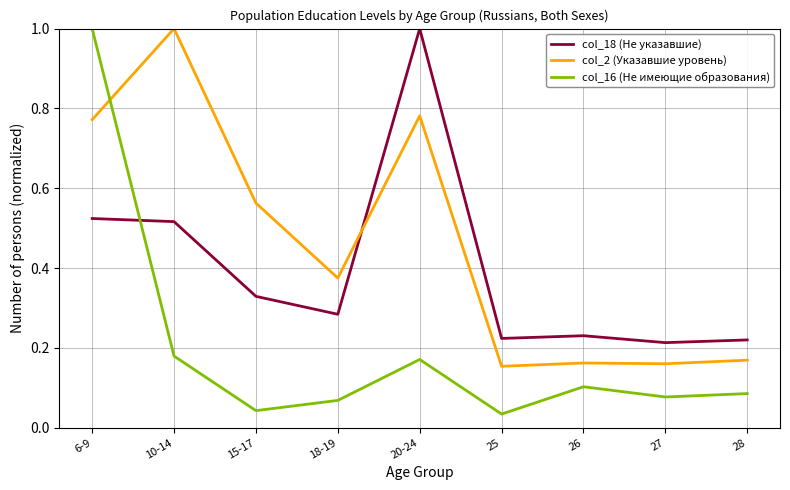

What position from the right is 28?

1